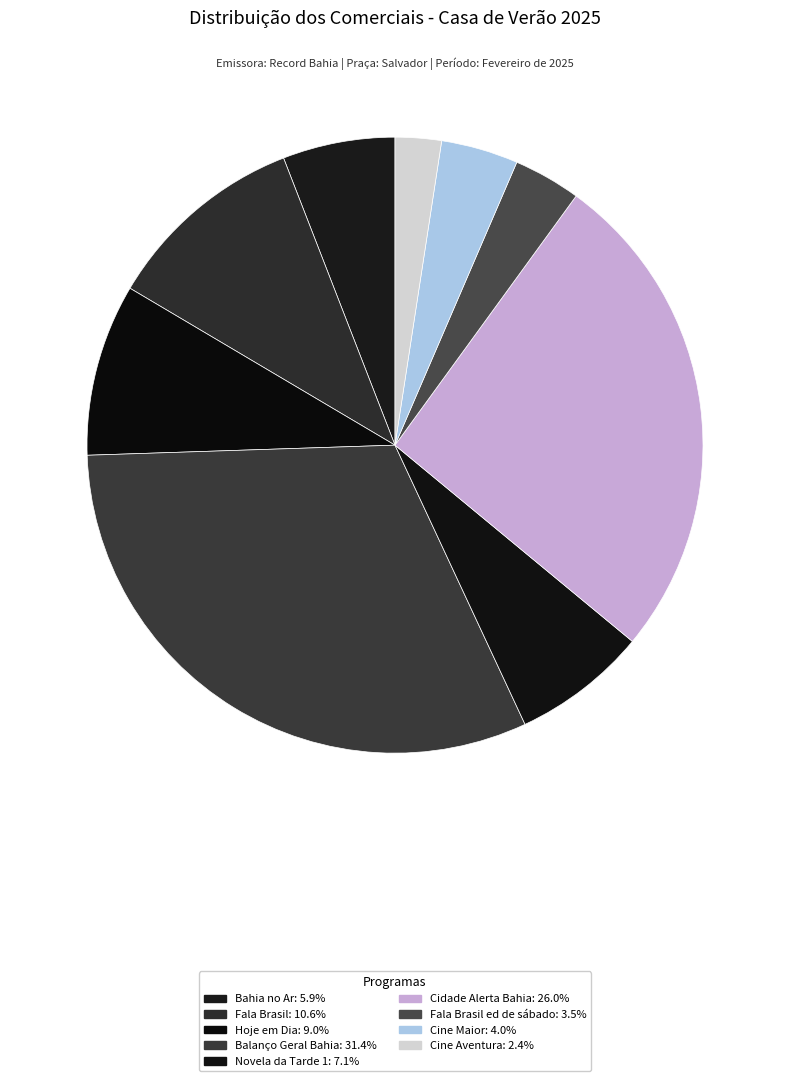

Is there any slice that represents more than half of the pie?

No